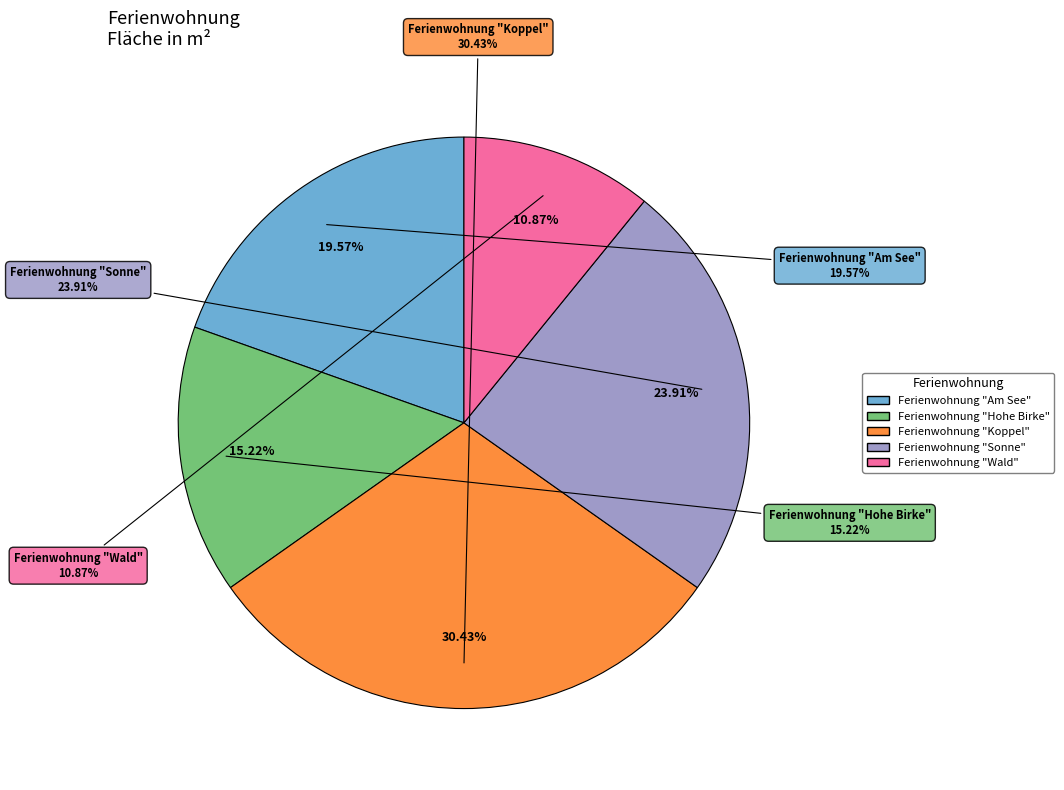

Does any single category account for the majority?

No